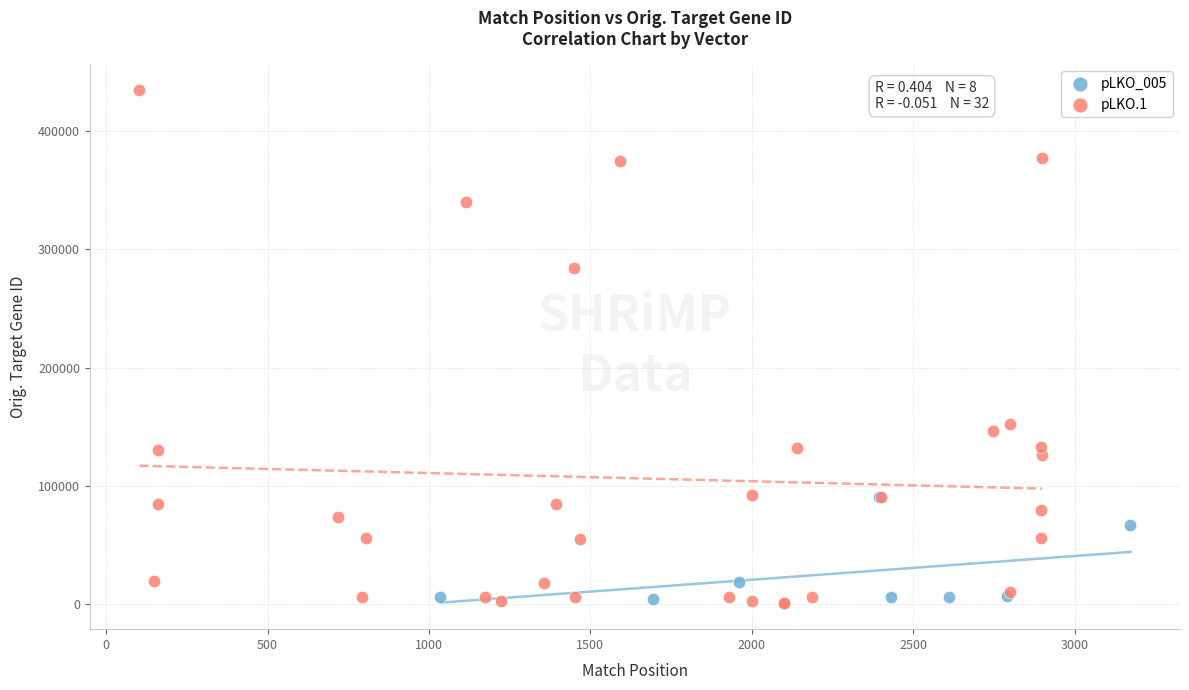

Which series reaches the maximum Y coordinate?

pLKO.1